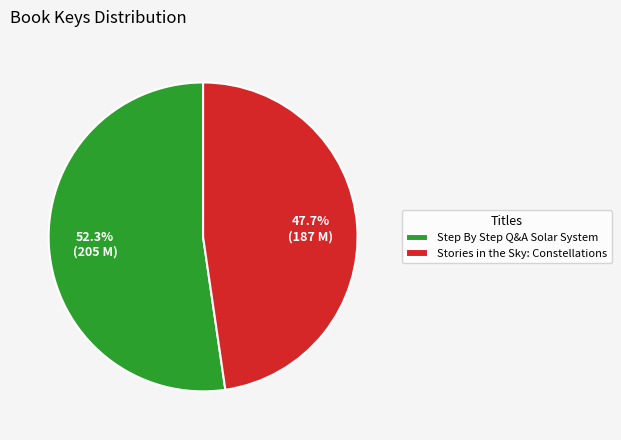

True or false: Step By Step Q&A Solar System accounts for 52% of the total.

True